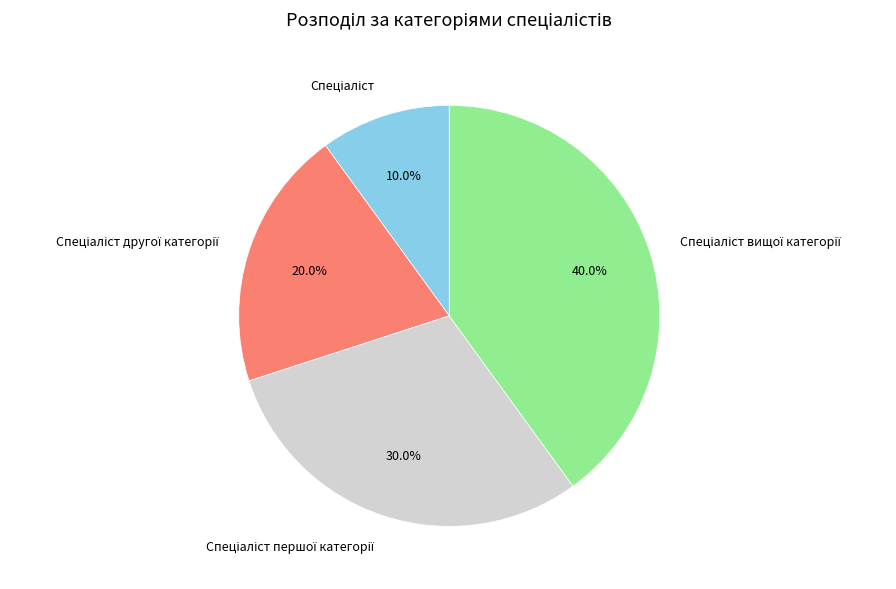

Is there a majority slice in this chart?

No